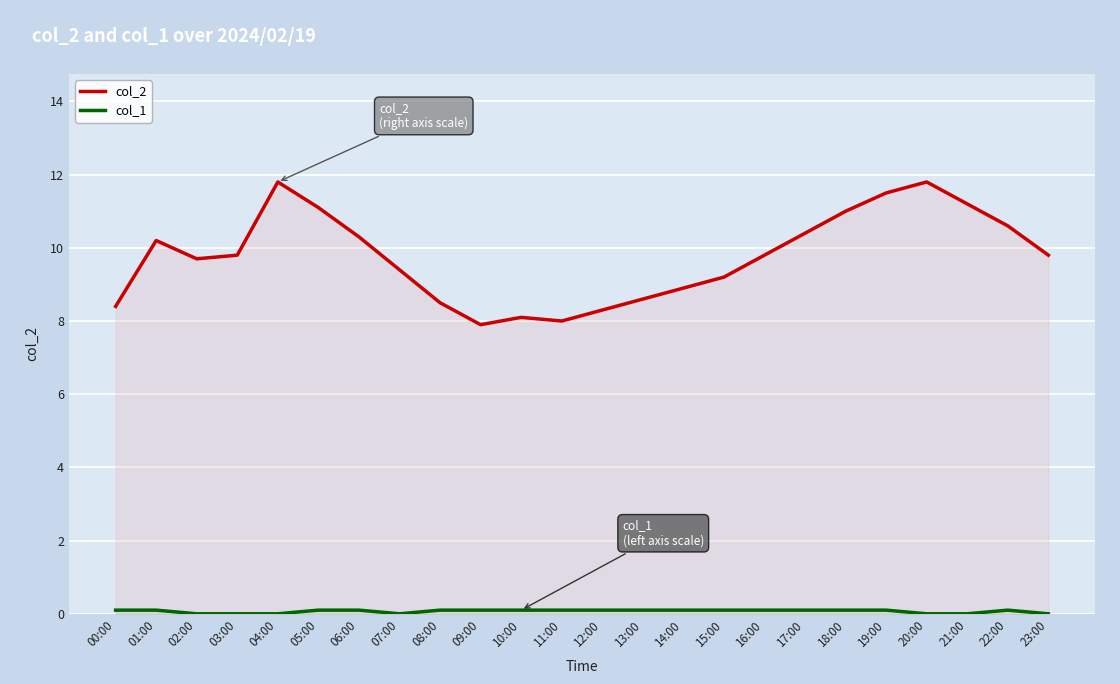

Is the value of col_1 at 15:00 greater than the value of col_2 at 05:00?

No